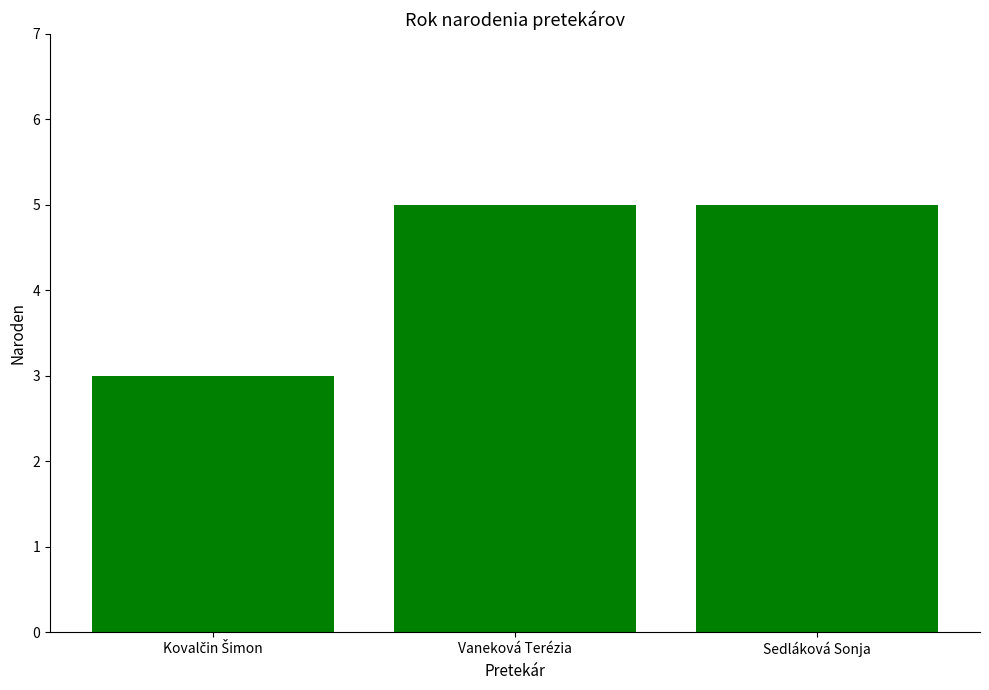

What is the smallest value displayed?

3